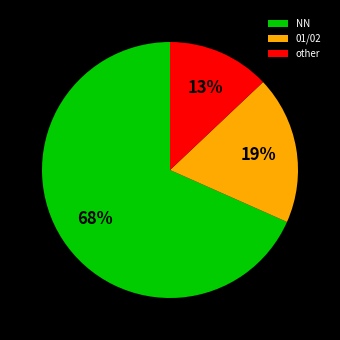

What is the smallest slice in the pie chart?

other